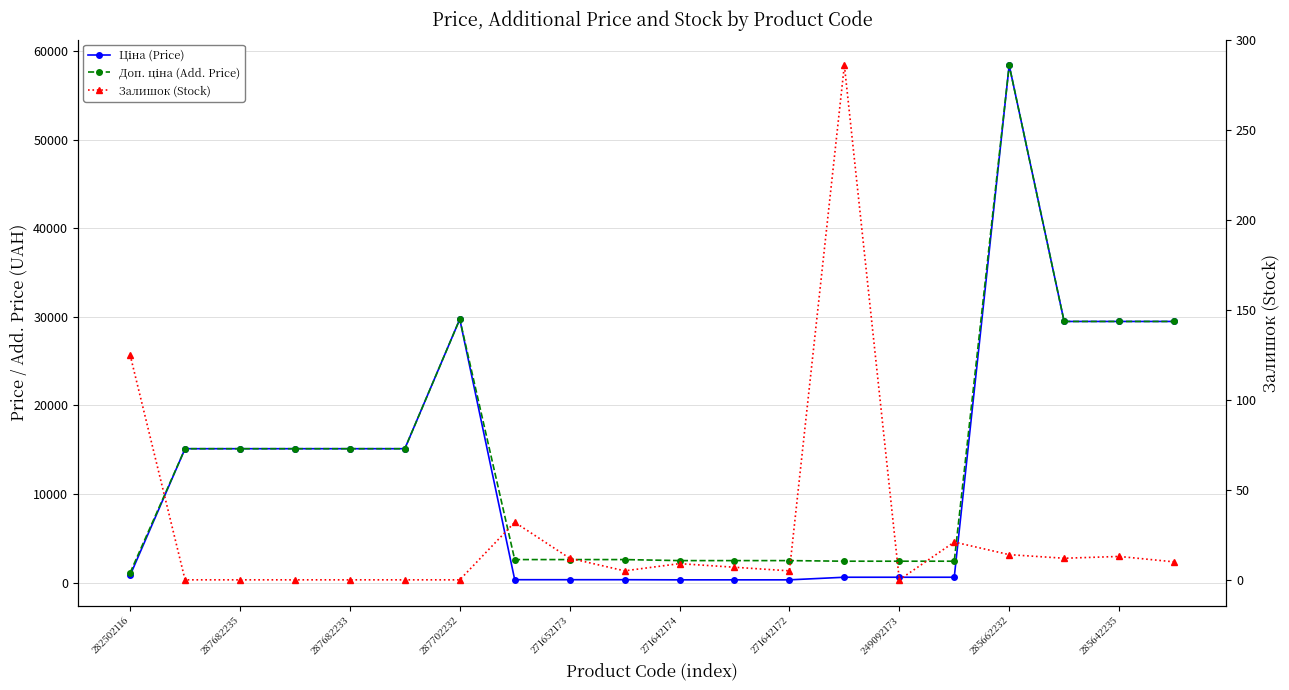

Which series has the largest range (max minus min)?

Ціна (Price)